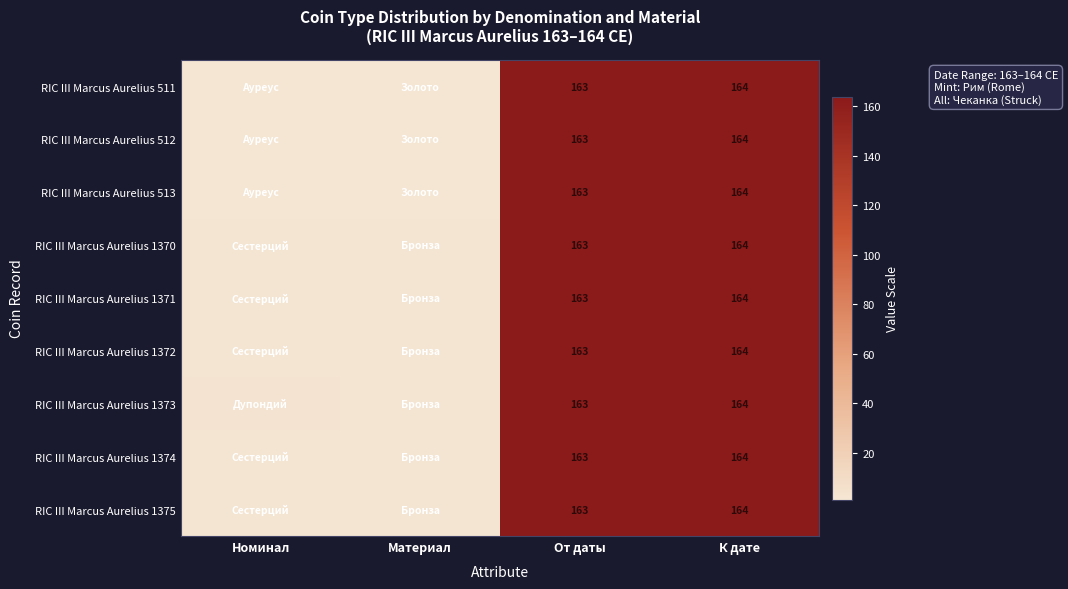

At which category is the sum across all series the highest?

К дате